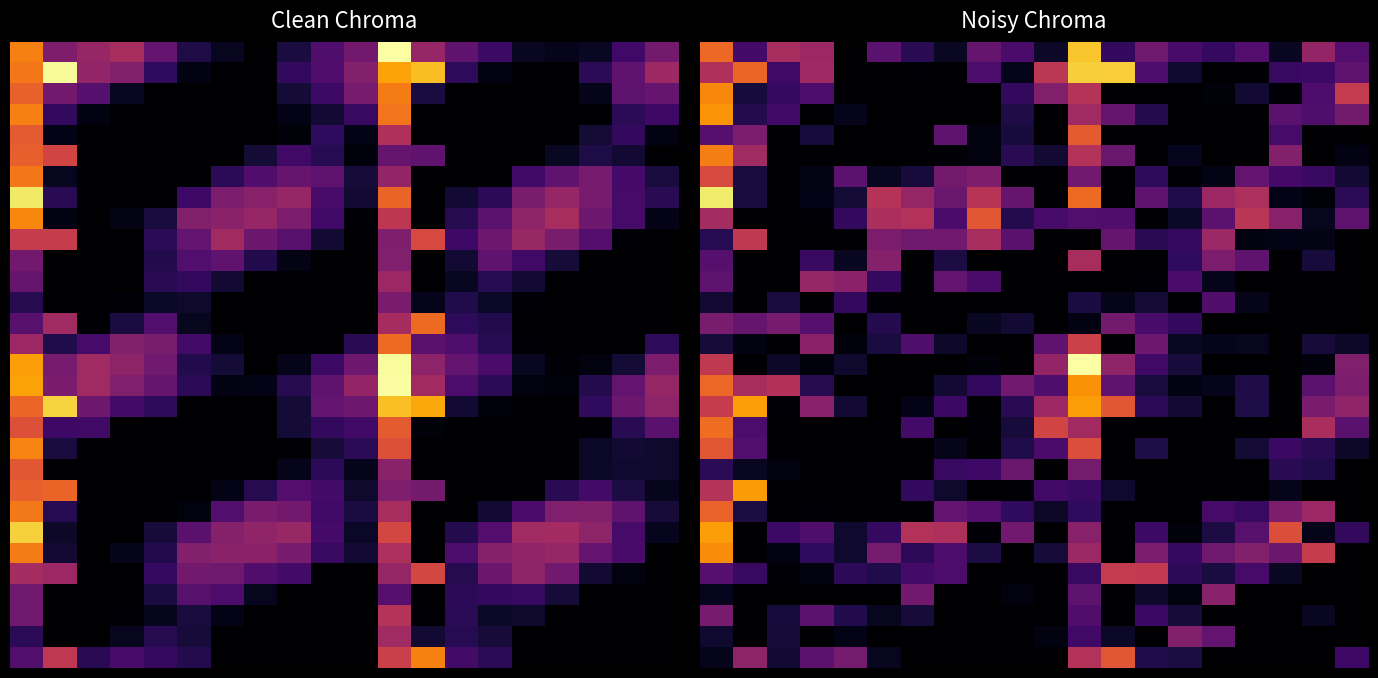

How many data points does each series have?

20